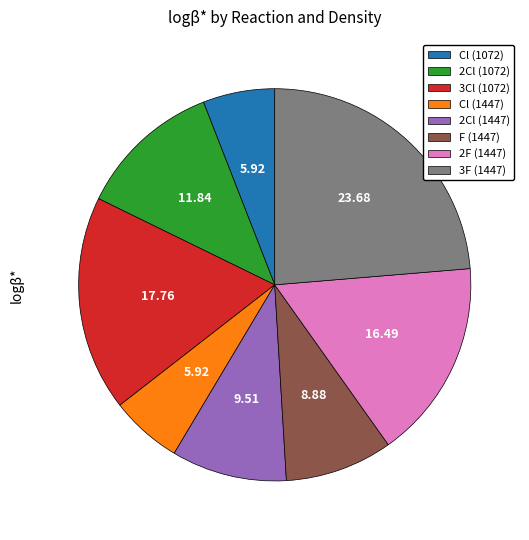

Is there any slice that represents more than half of the pie?

No